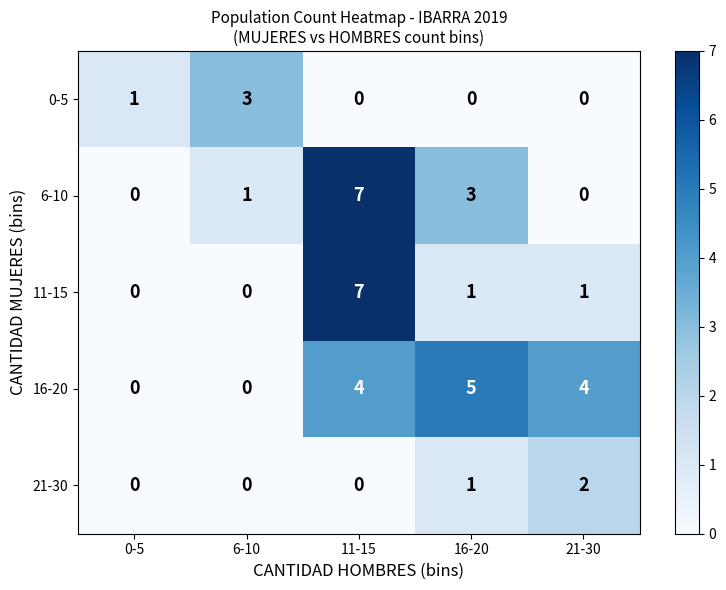

What is the difference between the second highest and minimum values in the 6-10 series?

3